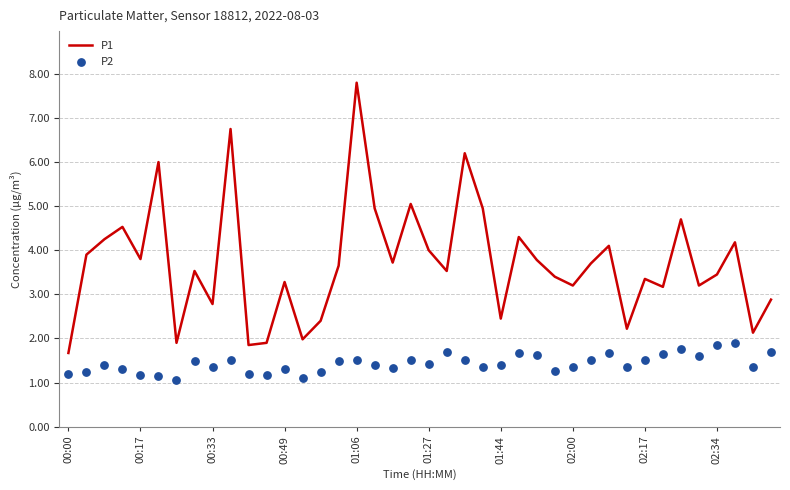

At how many categories does at least one series exceed 3?

29